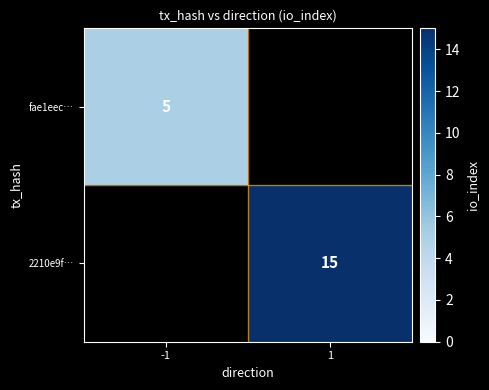

True or false: 2210e9f… has a value of 21 at 1.

False